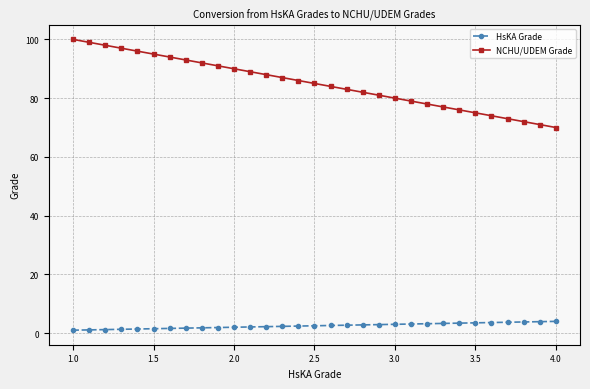

What is the average value of the NCHU/UDEM Grade series?

85.0